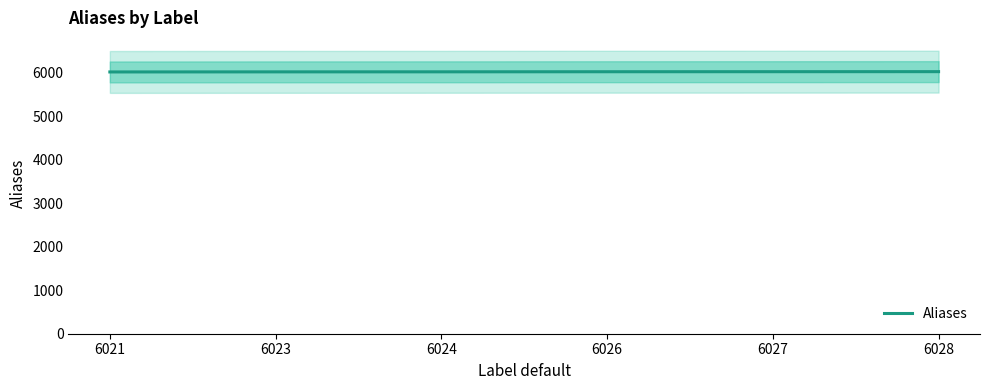

Reading left to right, transcribe all the data shown in this chart.

6021=6021	6023=6023	6024=6024	6026=6026	6027=6027	6028=6028